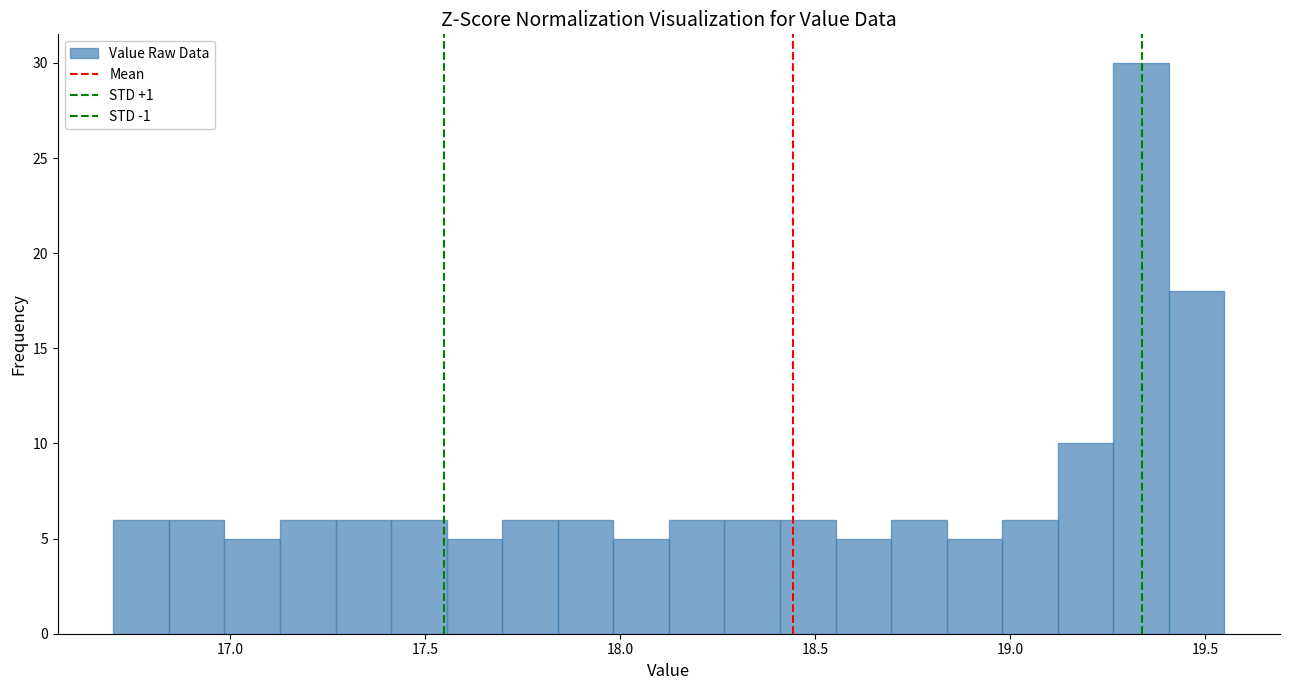

Around what value on the x-axis is the tallest bar? Give the approximate position of its centre, as read against the axis.

19.35